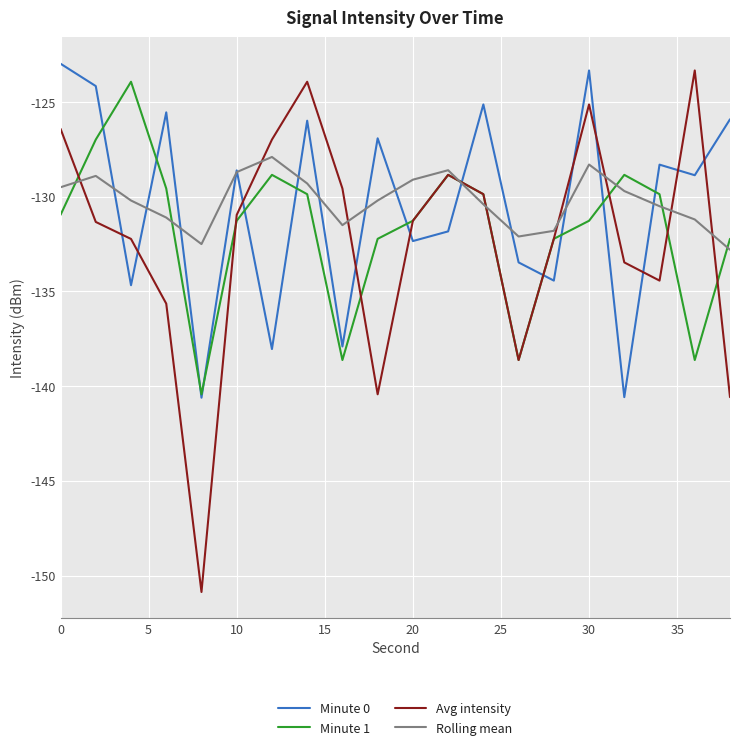

Which series has the widest spread of values?

Avg intensity